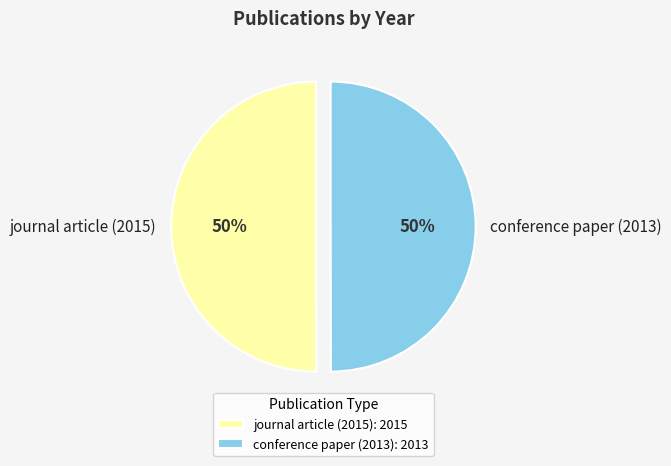

How many slices are in this pie chart?

2